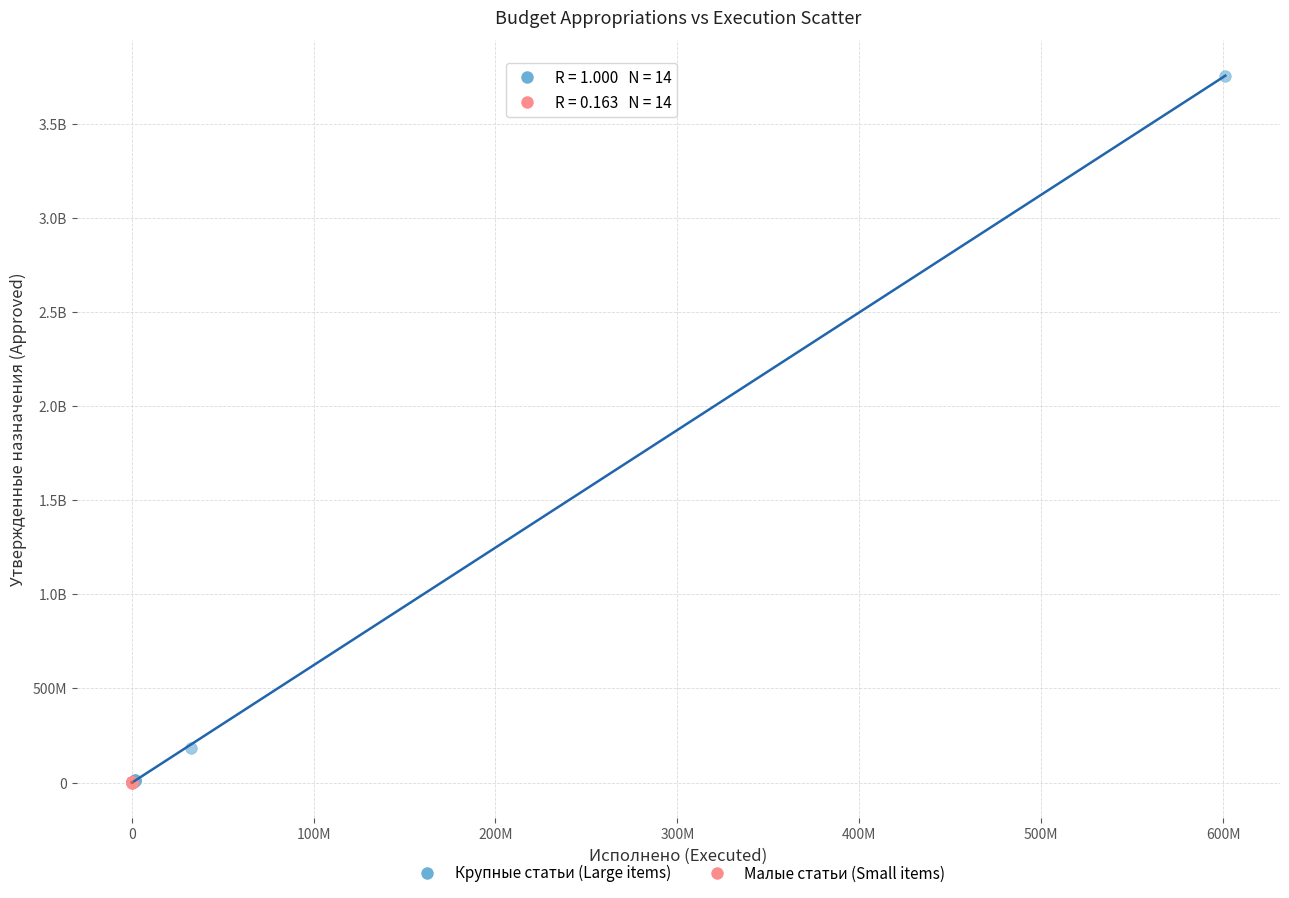

What are all the series names shown in the legend?

Крупные статьи (Large items), Малые статьи (Small items)